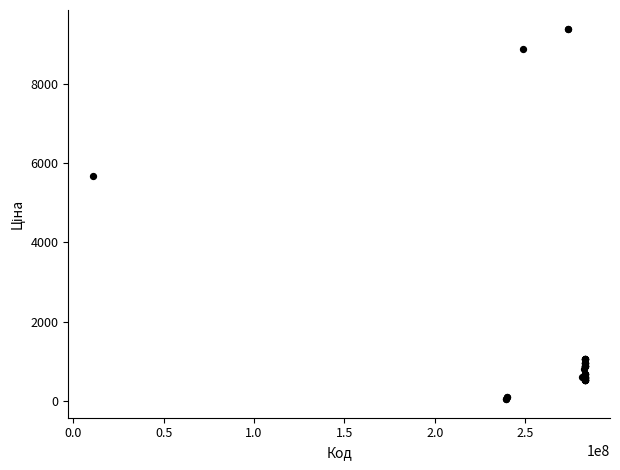

What Y value in the scatter plot is closest to 4720?

5673.8